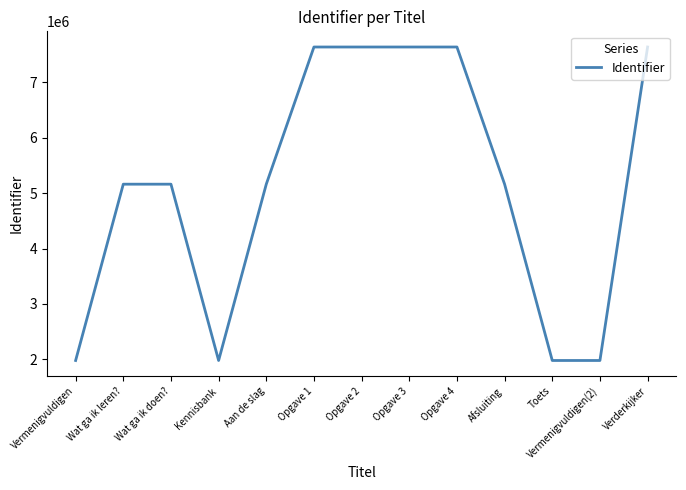

What is the change in value from Wat ga ik leren? to Aan de slag?

+4